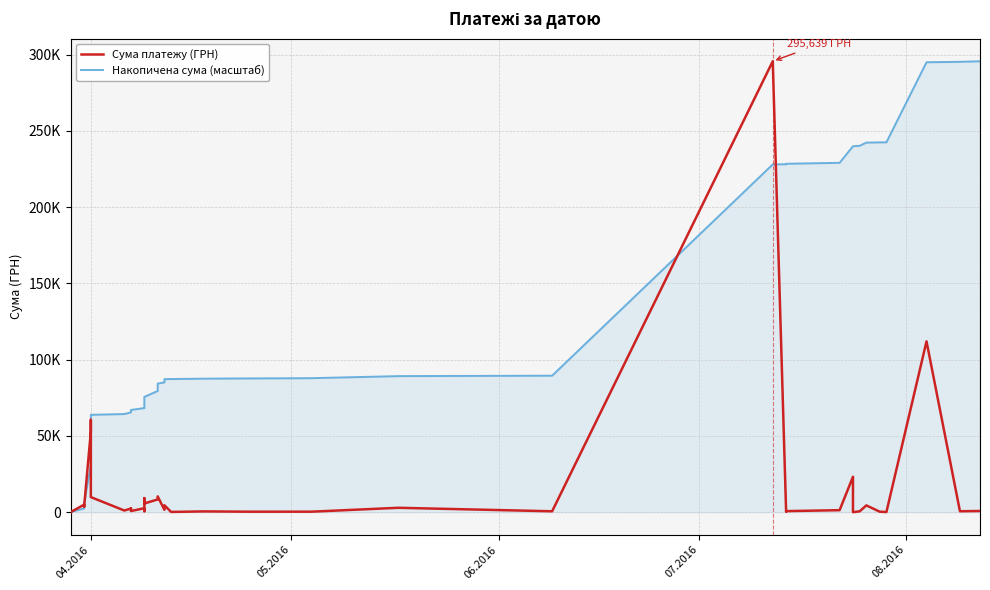

What is the maximum value for Сума платежу (ГРН)?

295638.6